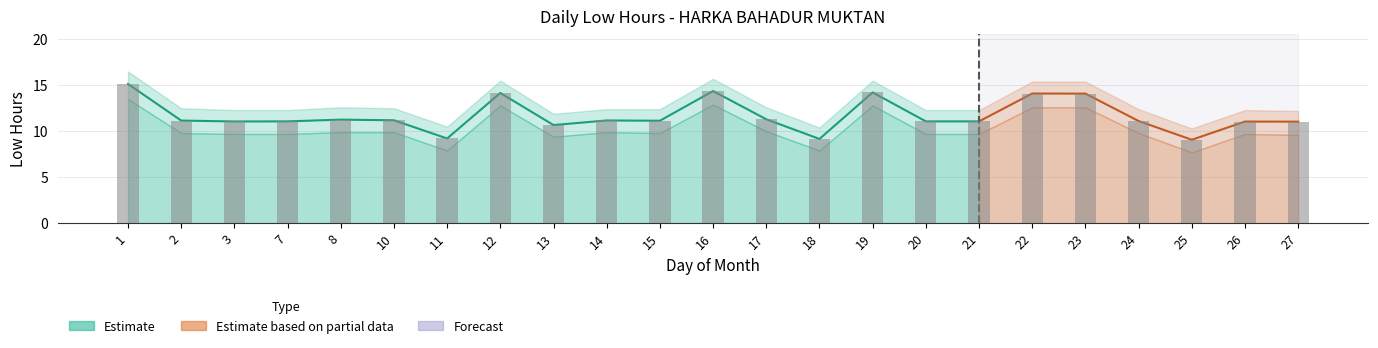

Is it true that Low Hours equals 14.3 at 25?

False